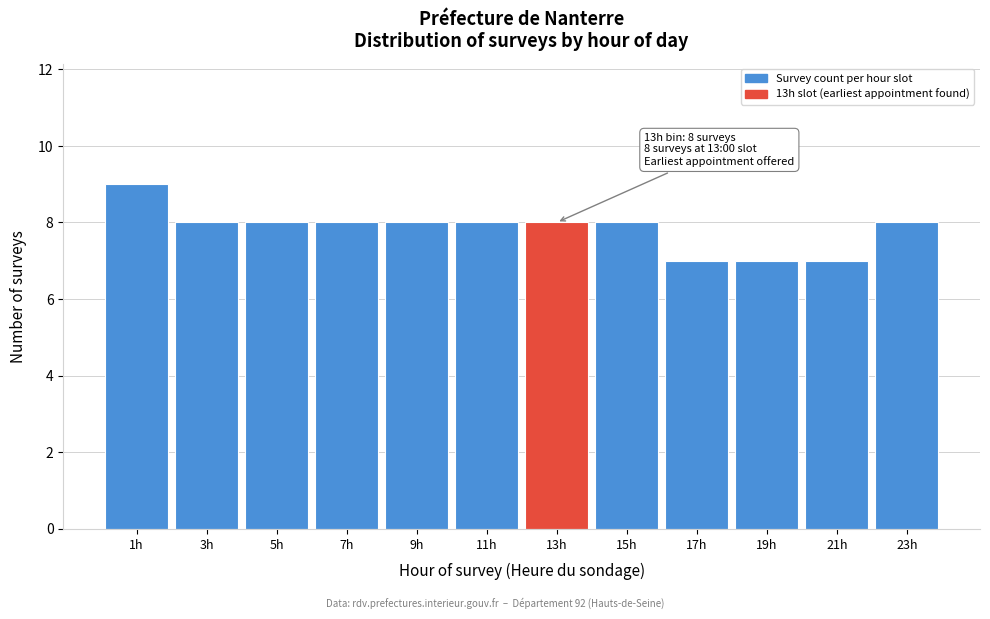

Which range on the x-axis has the tallest bar?

0 to 2